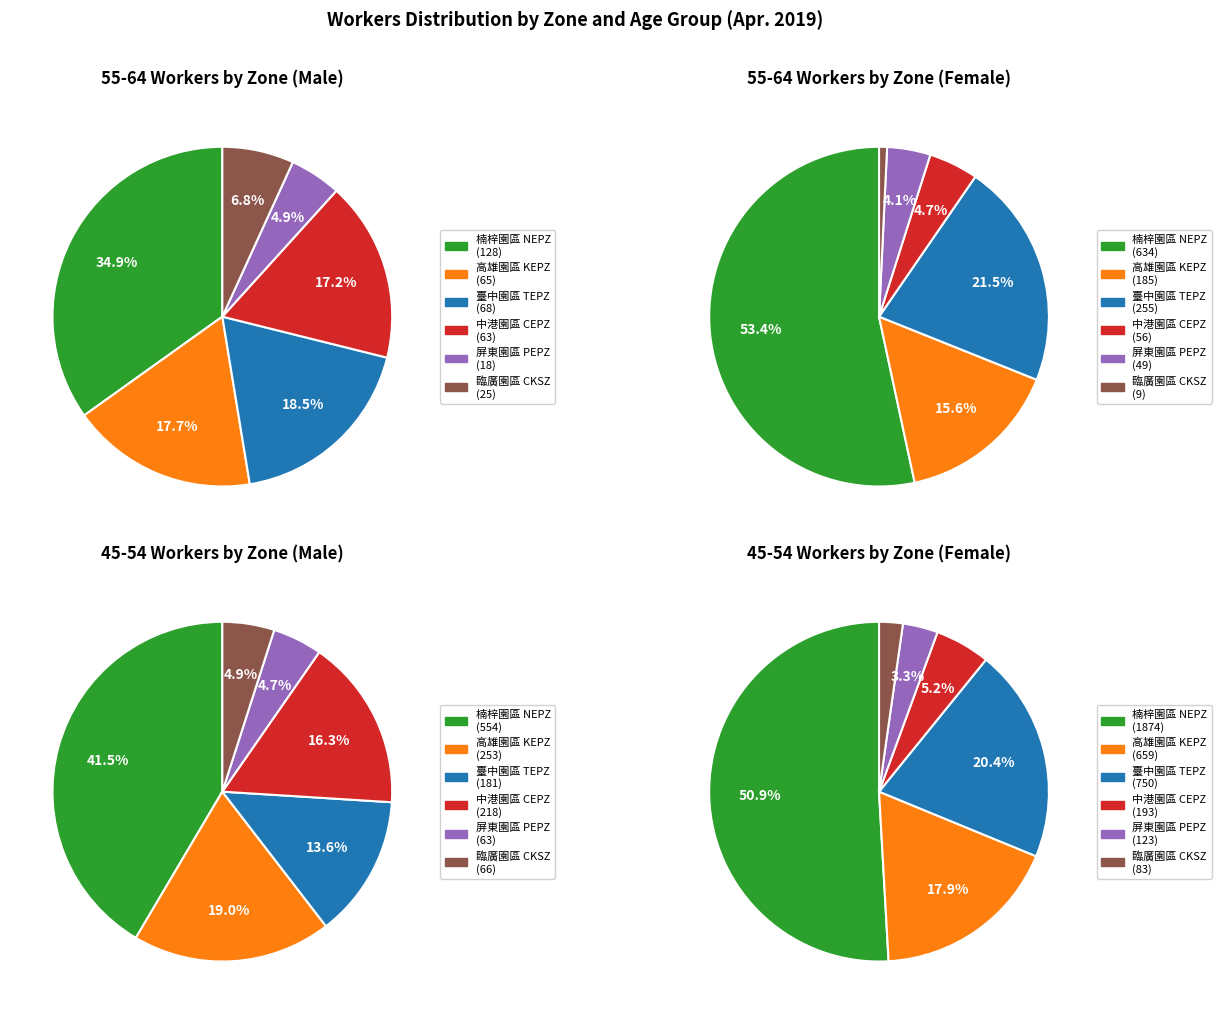

Does any single category account for the majority?

Yes